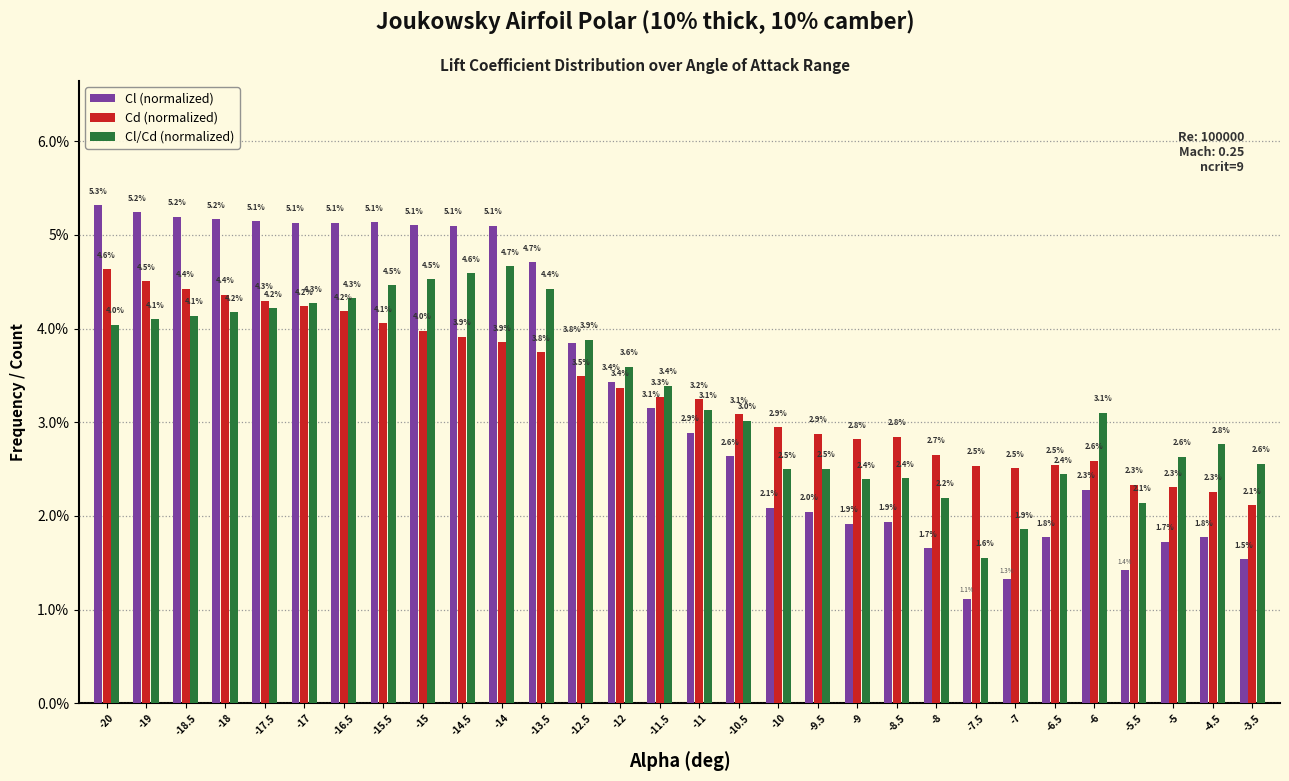

Reading right to left, transcribe all the data shown in this chart.

Cl (normalized): -3.5=1.5	-4.5=1.8	-5=1.7	-5.5=1.4	-6=2.3	-6.5=1.8	-7=1.3	-7.5=1.1	-8=1.7	-8.5=1.9	-9=1.9	-9.5=2.0	-10=2.1	-10.5=2.6	-11=2.9	-11.5=3.1	-12=3.4	-12.5=3.8	-13.5=4.7	-14=5.1	-14.5=5.1	-15=5.1	-15.5=5.1	-16.5=5.1	-17=5.1	-17.5=5.1	-18=5.2	-18.5=5.2	-19=5.2	-20=5.3
Cd (normalized): -3.5=2.1	-4.5=2.3	-5=2.3	-5.5=2.3	-6=2.6	-6.5=2.5	-7=2.5	-7.5=2.5	-8=2.7	-8.5=2.8	-9=2.8	-9.5=2.9	-10=2.9	-10.5=3.1	-11=3.2	-11.5=3.3	-12=3.4	-12.5=3.5	-13.5=3.8	-14=3.9	-14.5=3.9	-15=4.0	-15.5=4.1	-16.5=4.2	-17=4.2	-17.5=4.3	-18=4.4	-18.5=4.4	-19=4.5	-20=4.6
Cl/Cd (normalized): -3.5=2.6	-4.5=2.8	-5=2.6	-5.5=2.1	-6=3.1	-6.5=2.4	-7=1.9	-7.5=1.6	-8=2.2	-8.5=2.4	-9=2.4	-9.5=2.5	-10=2.5	-10.5=3.0	-11=3.1	-11.5=3.4	-12=3.6	-12.5=3.9	-13.5=4.4	-14=4.7	-14.5=4.6	-15=4.5	-15.5=4.5	-16.5=4.3	-17=4.3	-17.5=4.2	-18=4.2	-18.5=4.1	-19=4.1	-20=4.0